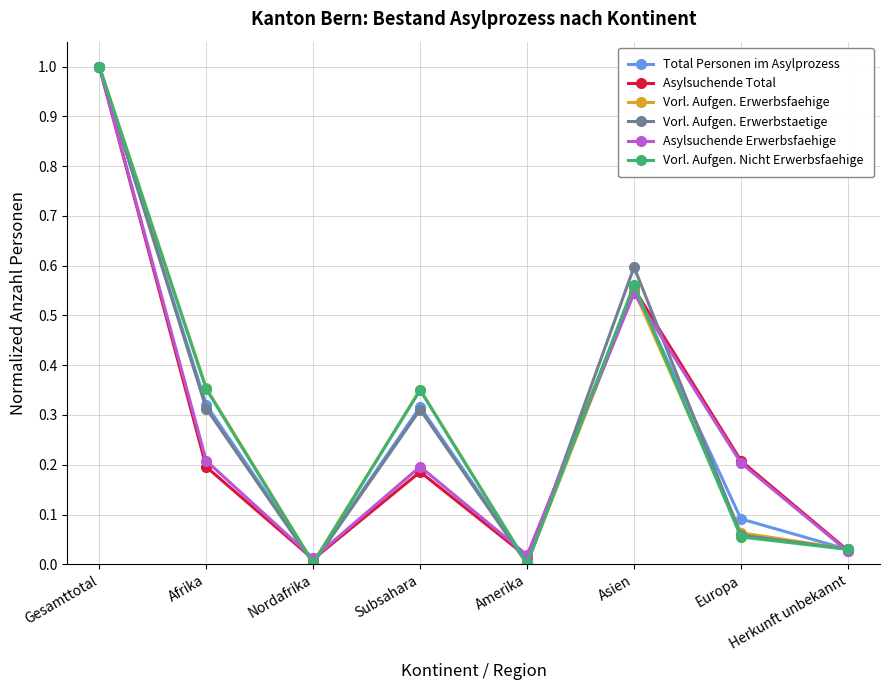

Between Gesamttotal and Asien, which series saw the biggest shift?

Asylsuchende Erwerbsfaehige